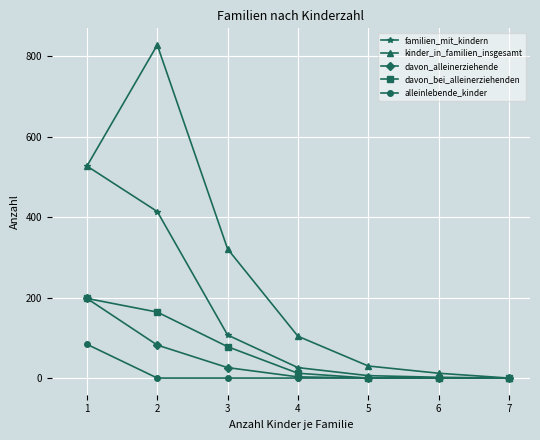

What is the highest value of the kinder_in_familien_insgesamt series?

828